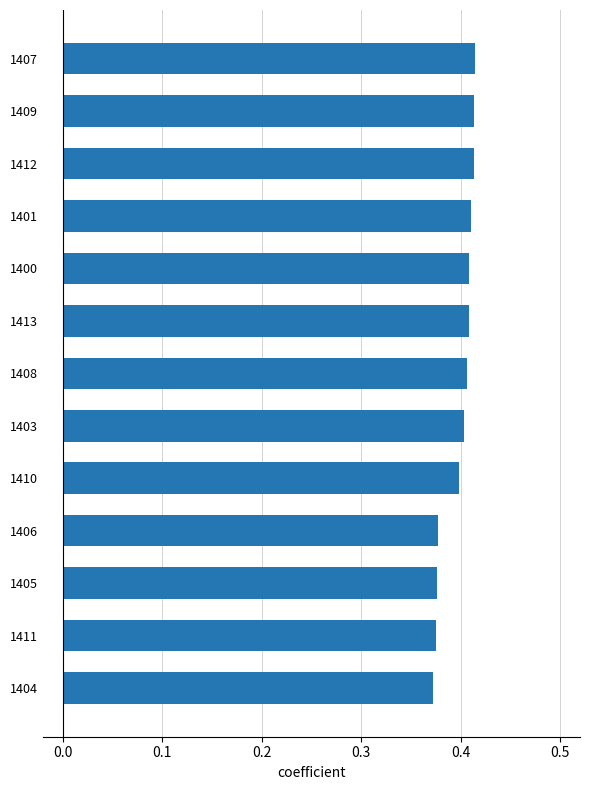

How many values are between 0 and 1?

13